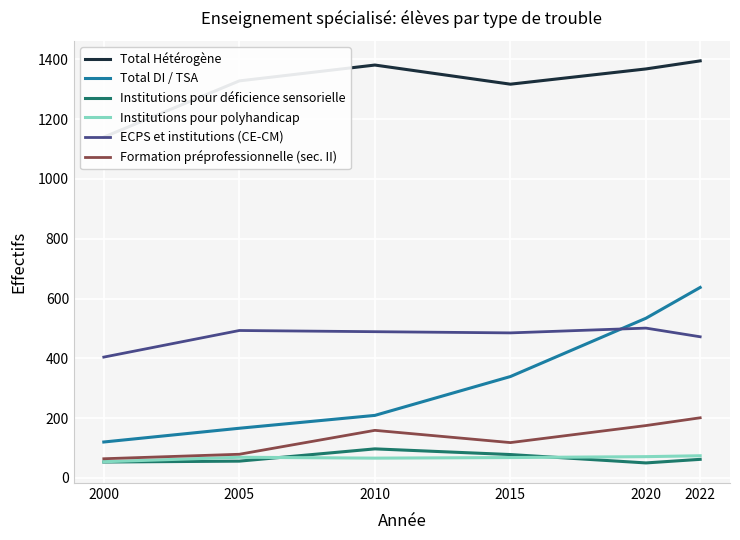

Reading left to right, what are all the values shown in this chart?

Total Hétérogène: 1140	1328	1381	1317	1368	1395
Total DI / TSA: 120	166	209	339	534	637
Institutions pour déficience sensorielle: 53	56	97	78	50	62
Institutions pour polyhandicap: 54	69	66	68	71	74
ECPS et institutions (CE-CM): 404	493	489	485	501	472
Formation préprofessionnelle (sec. II): 64	79	159	118	175	201